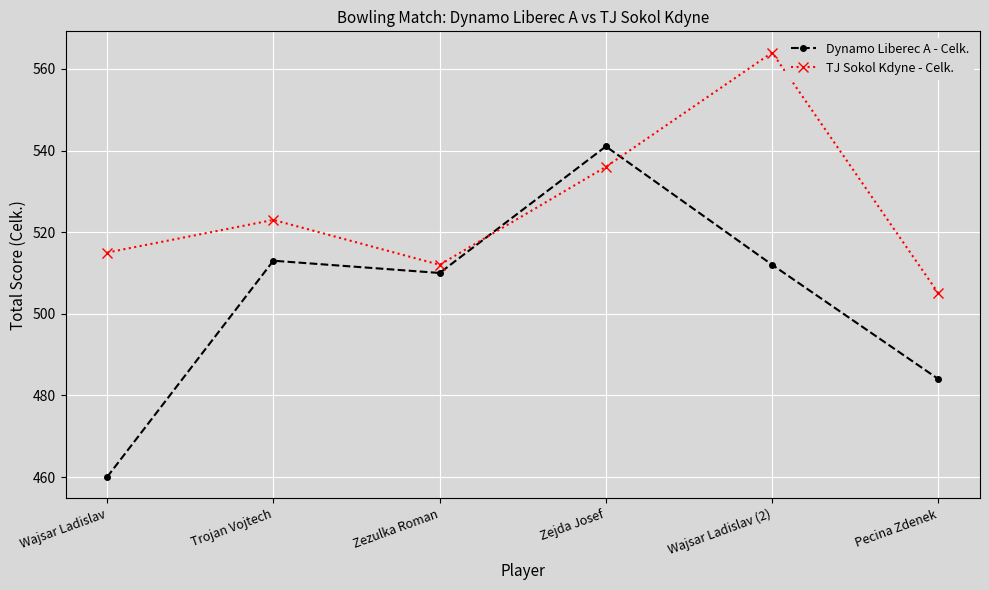

Is this an area chart (filled region under the line)?

No